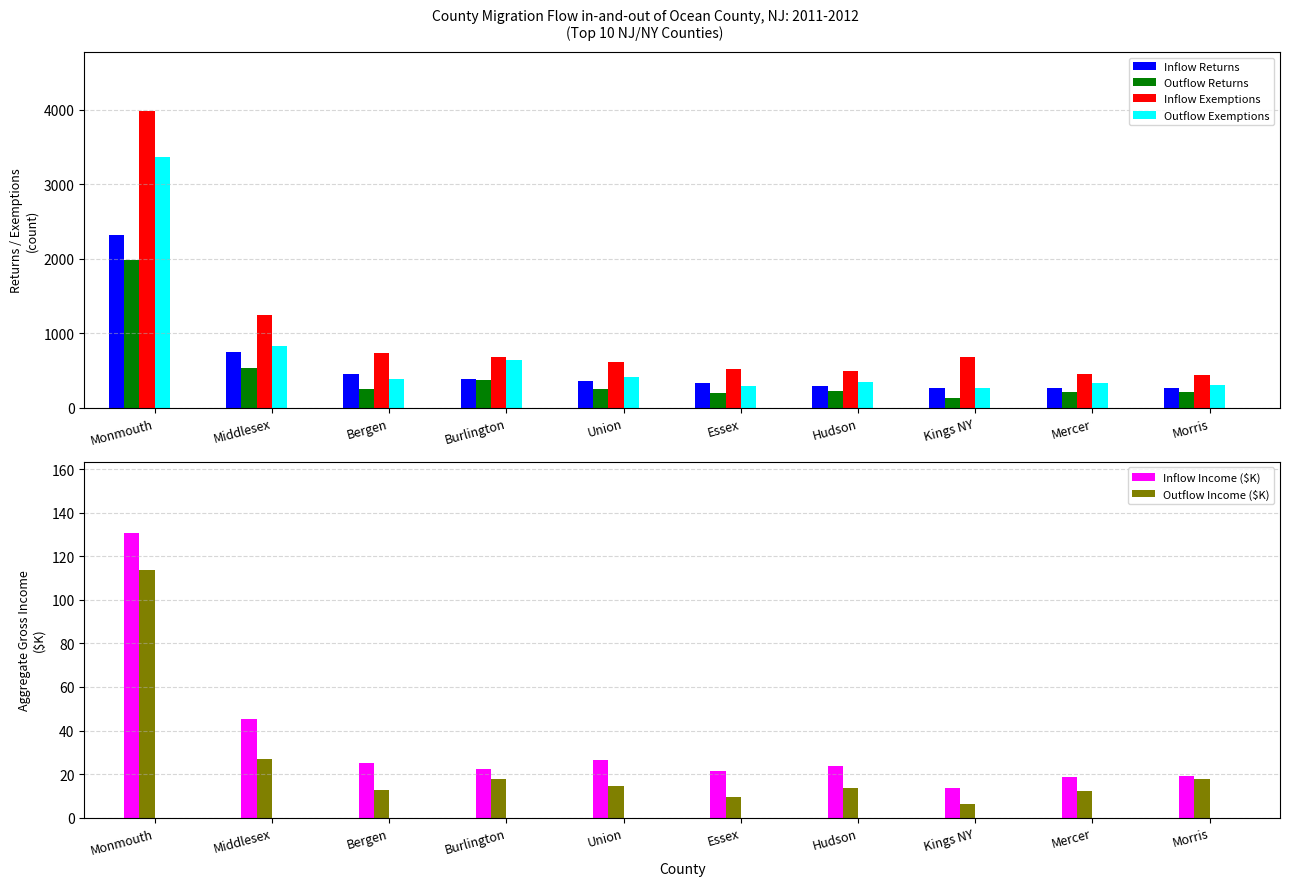

Which series has the widest spread of values?

Inflow Exemptions